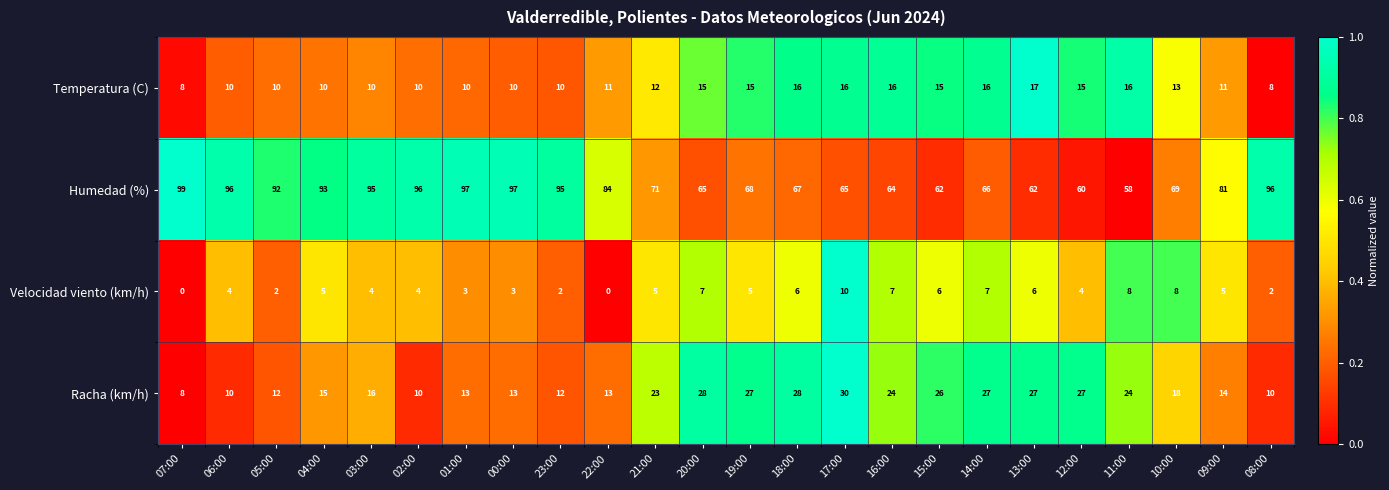

True or false: Racha (km/h) has a value of 24 at 16:00.

True